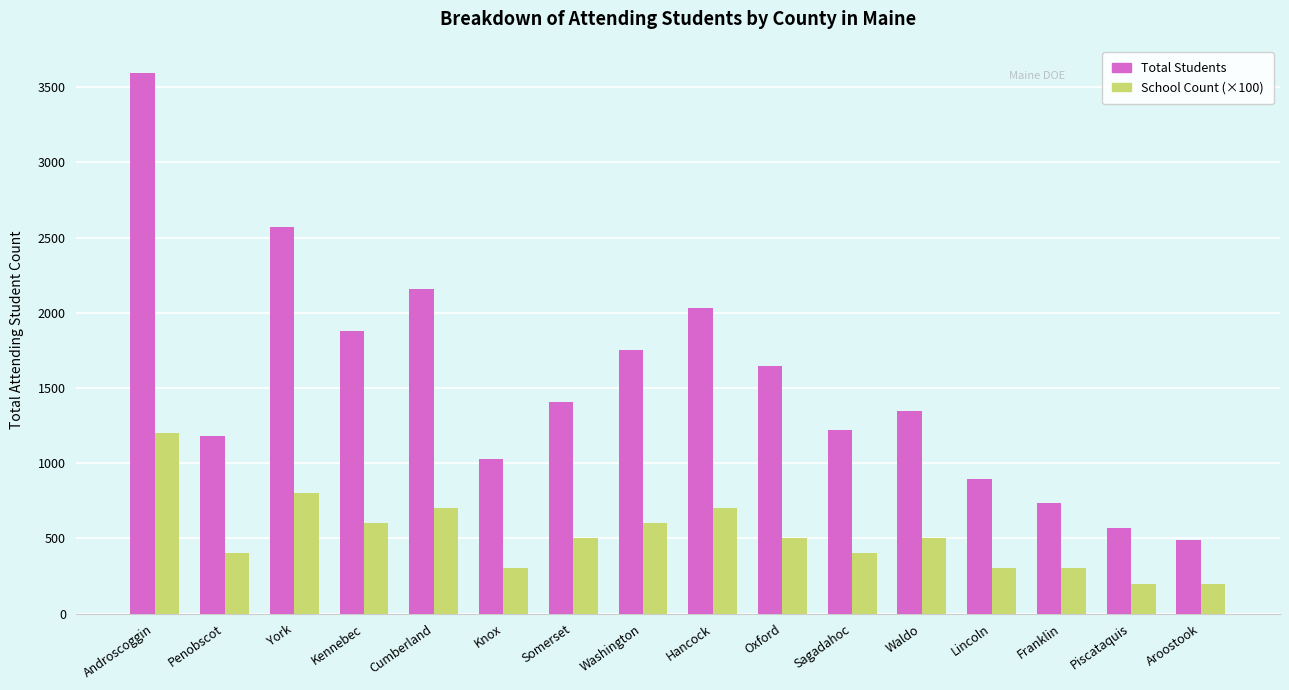

What is the average value of the Total Students series?

1532